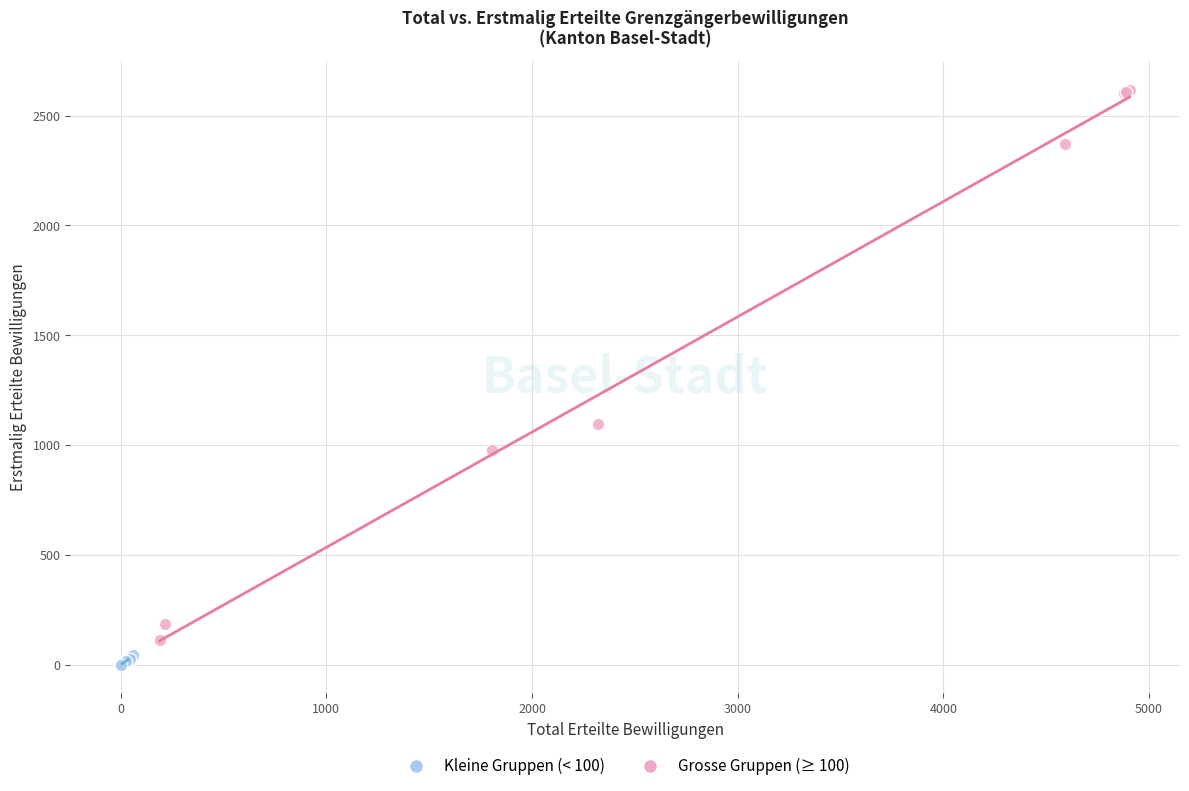

Which series reaches the minimum Y coordinate?

Kleine Gruppen (< 100)